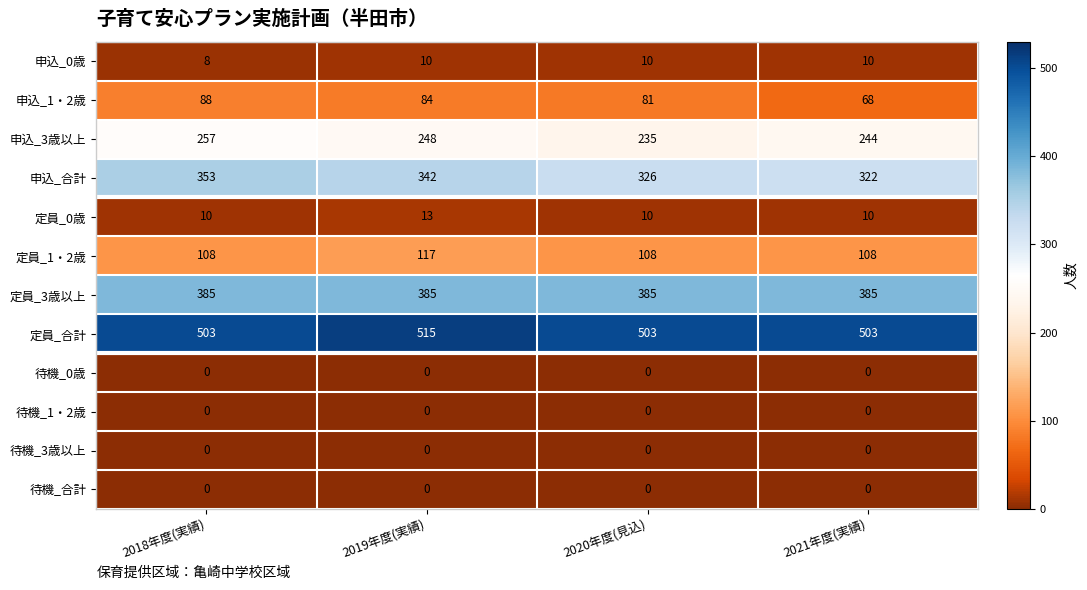

How many distinct data groups are displayed?

12